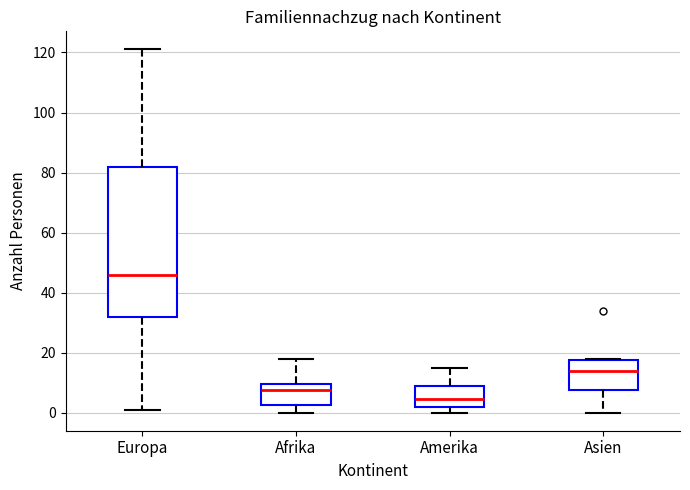

Reading left to right, transcribe this box plot: for each box, give where its median line is, the range the box spans, and where its two whiskers end, as read against the y-axis. The values are not printed on the chart, so give them approximately, as read against the axis.

Europa: median 46, box 32 to 82, whiskers 2 to 122
Afrika: median 8, box 2 to 10, whiskers 0 to 18
Amerika: median 4, box 2 to 8, whiskers 0 to 16
Asien: median 14, box 8 to 18, whiskers 0 to 18